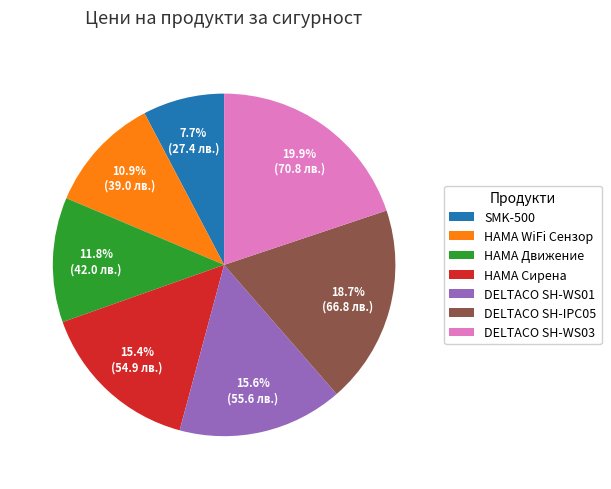

Which slice is the largest?

DELTACO SH-WS03